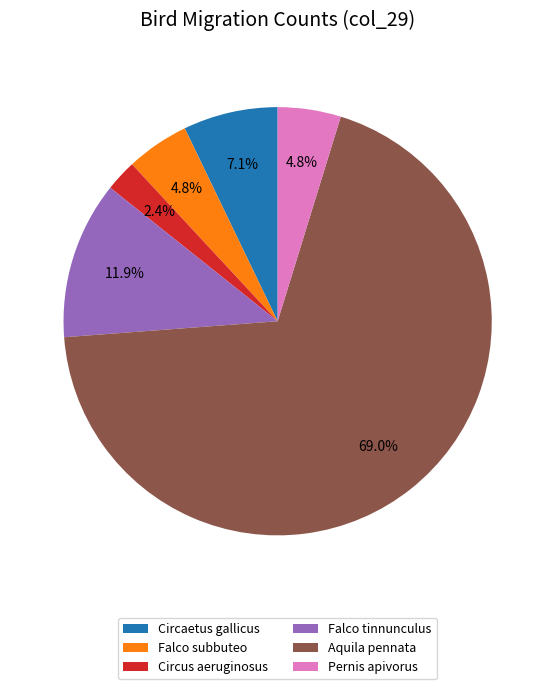

Which slice is the largest?

Aquila pennata